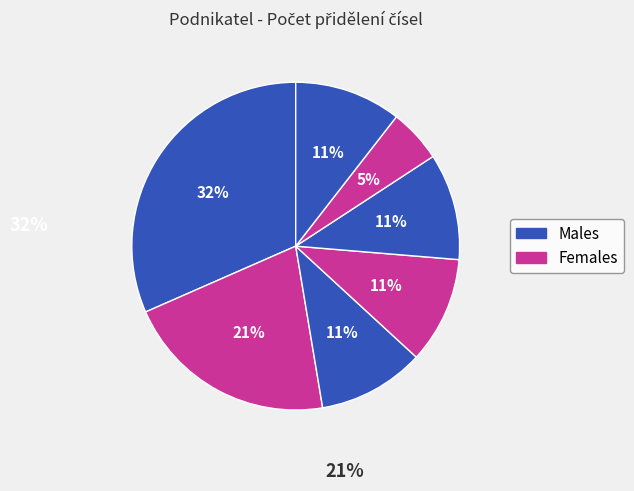

Count the number of slices in the pie.

7